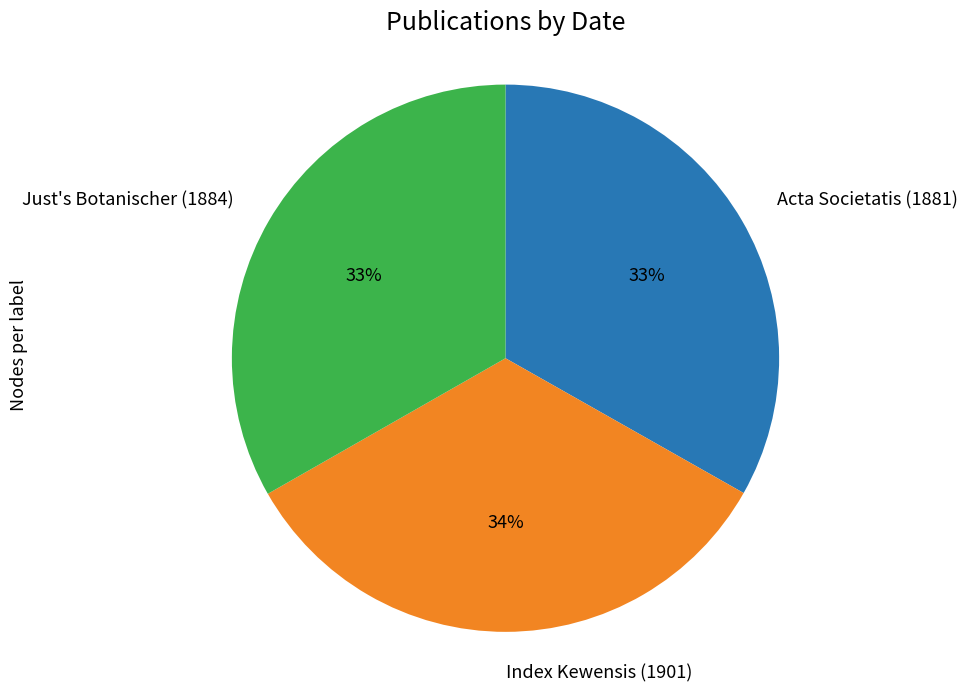

Is there a majority slice in this chart?

No